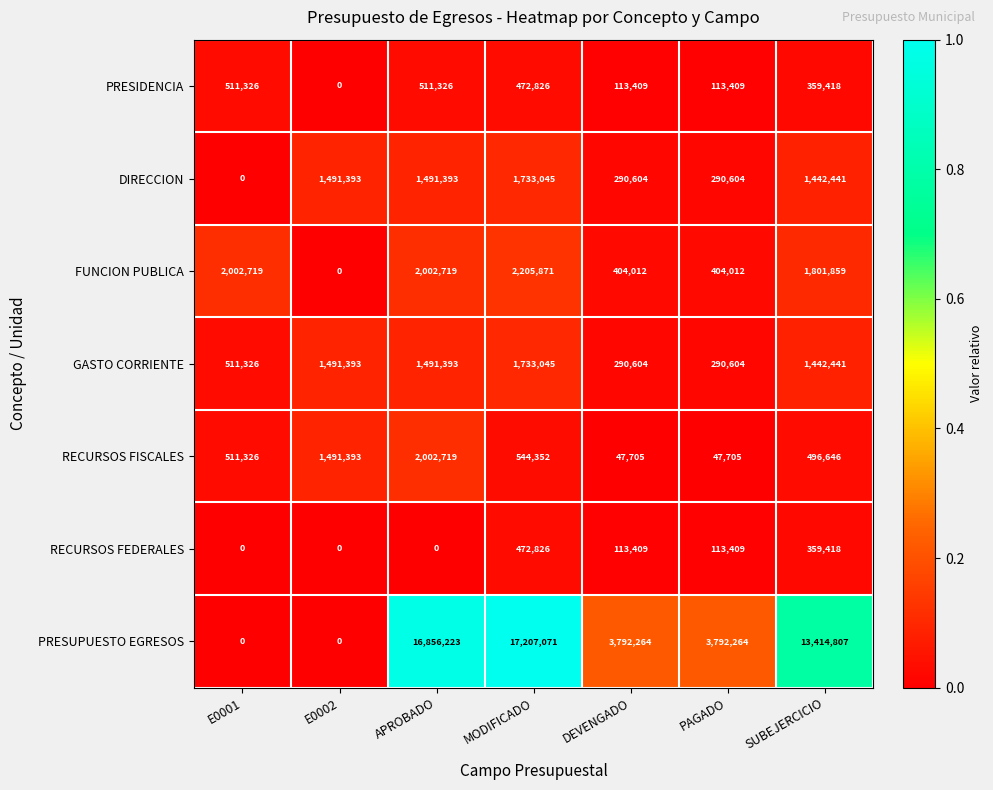

Where does the GASTO CORRIENTE series first go above 1442441?

E0002